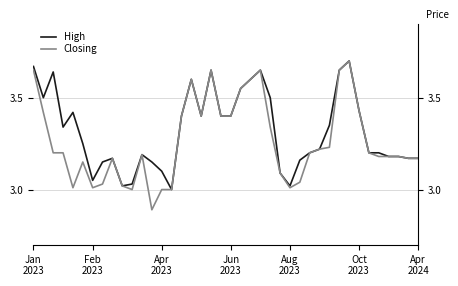

Is it true that High equals 3.2 at 38?

True